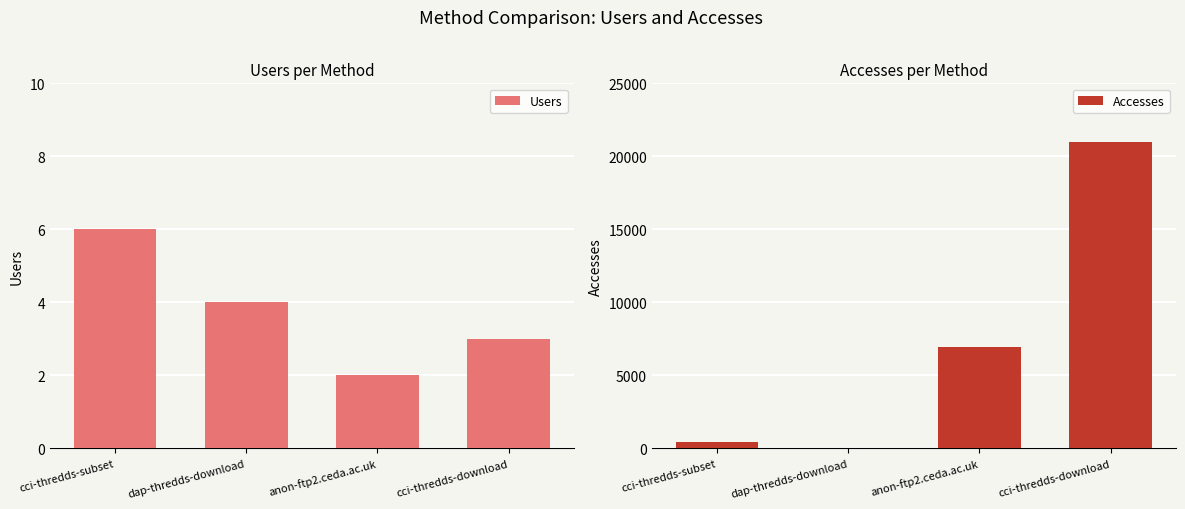

What is the difference between the second highest and minimum values in the Users series?

2